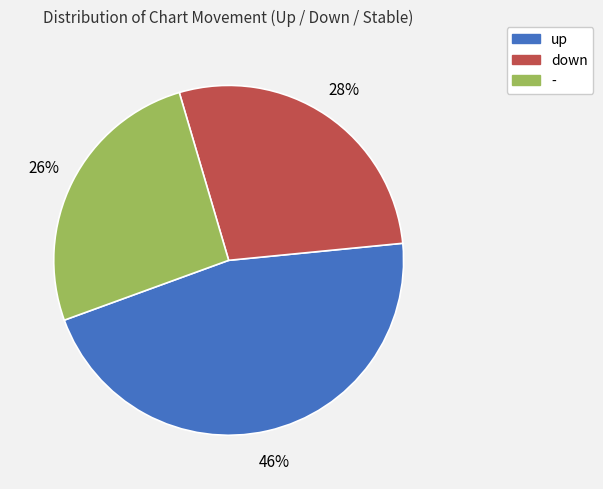

What is the ratio of the value at - to the value at up?

0.6